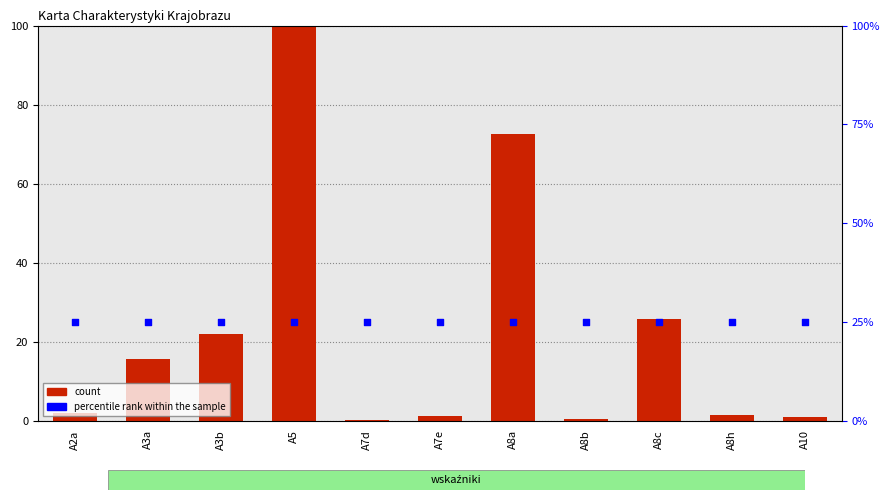

What is the total value across all series at A10?

26.0